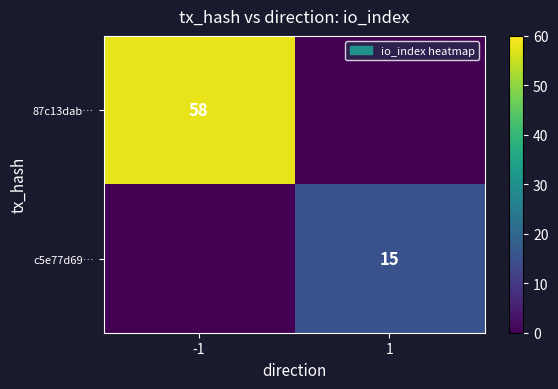

The c5e77d69… series shows 15 at 1. True or false?

True